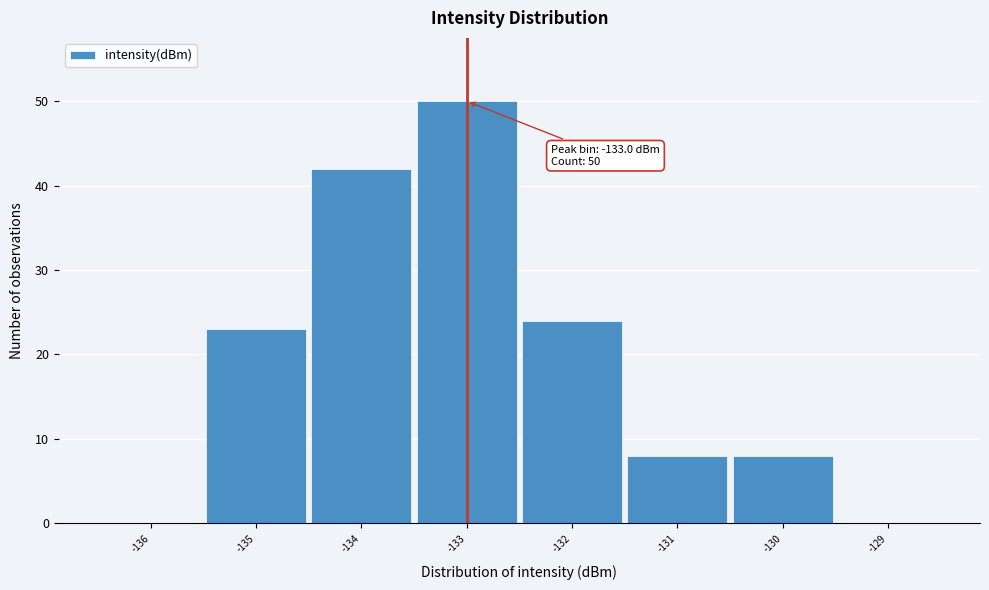

Over which range of the x-axis is the bar tallest?

-133.5 to -132.5